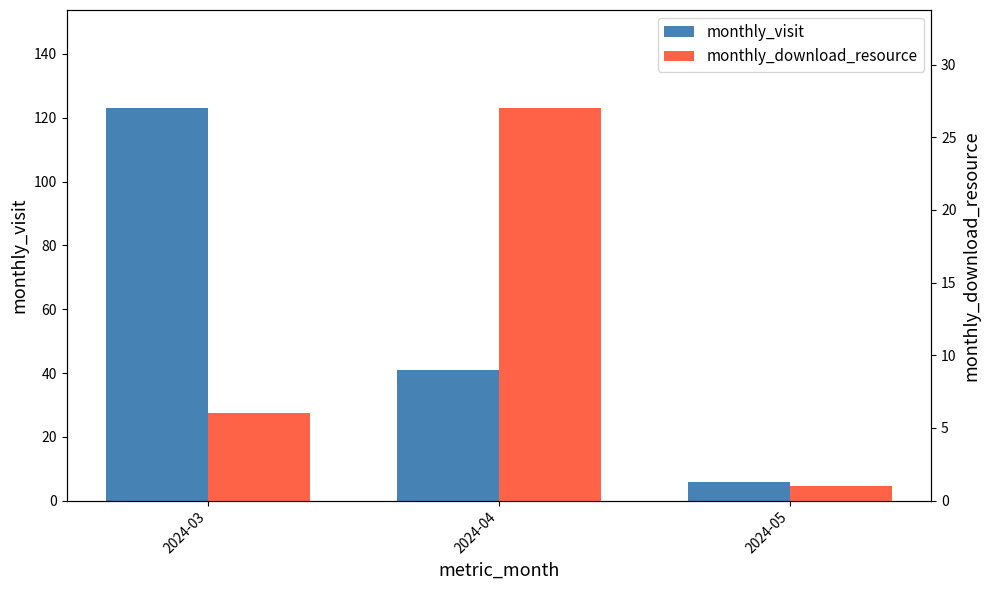

Reading left to right, extract all data points from this chart.

monthly_visit: 123	41	6
monthly_download_resource: 6	27	1